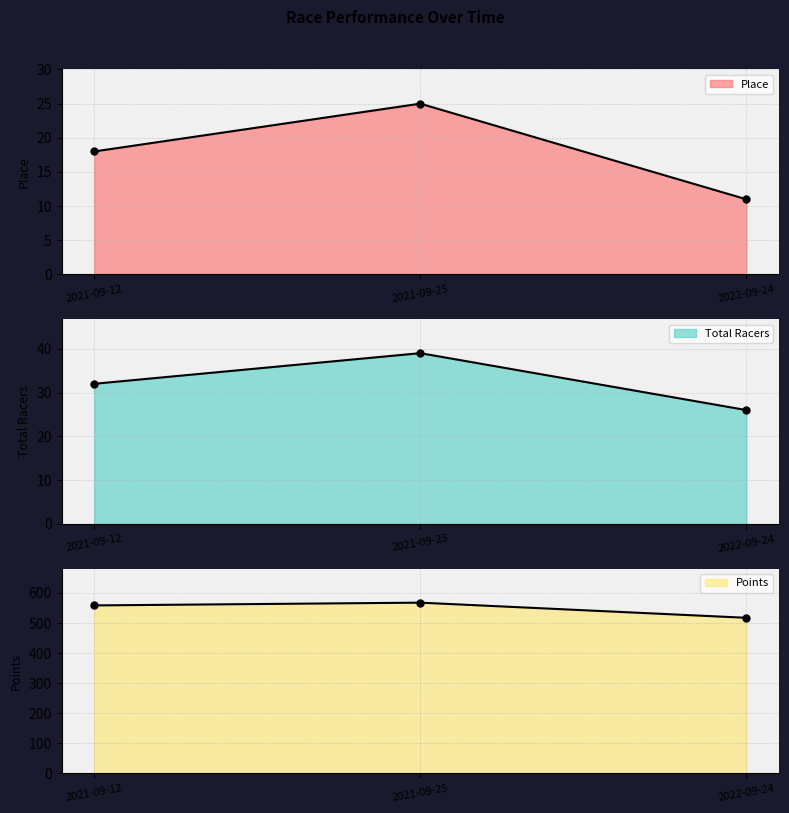

Which series has the largest total across all categories?

Points